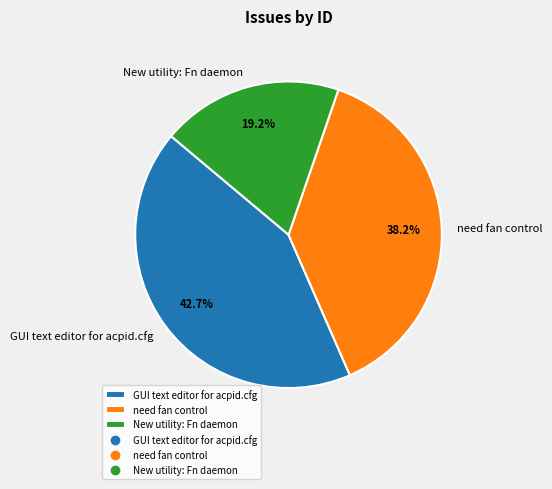

To the nearest percent, what percentage of the pie is need fan control?

38%